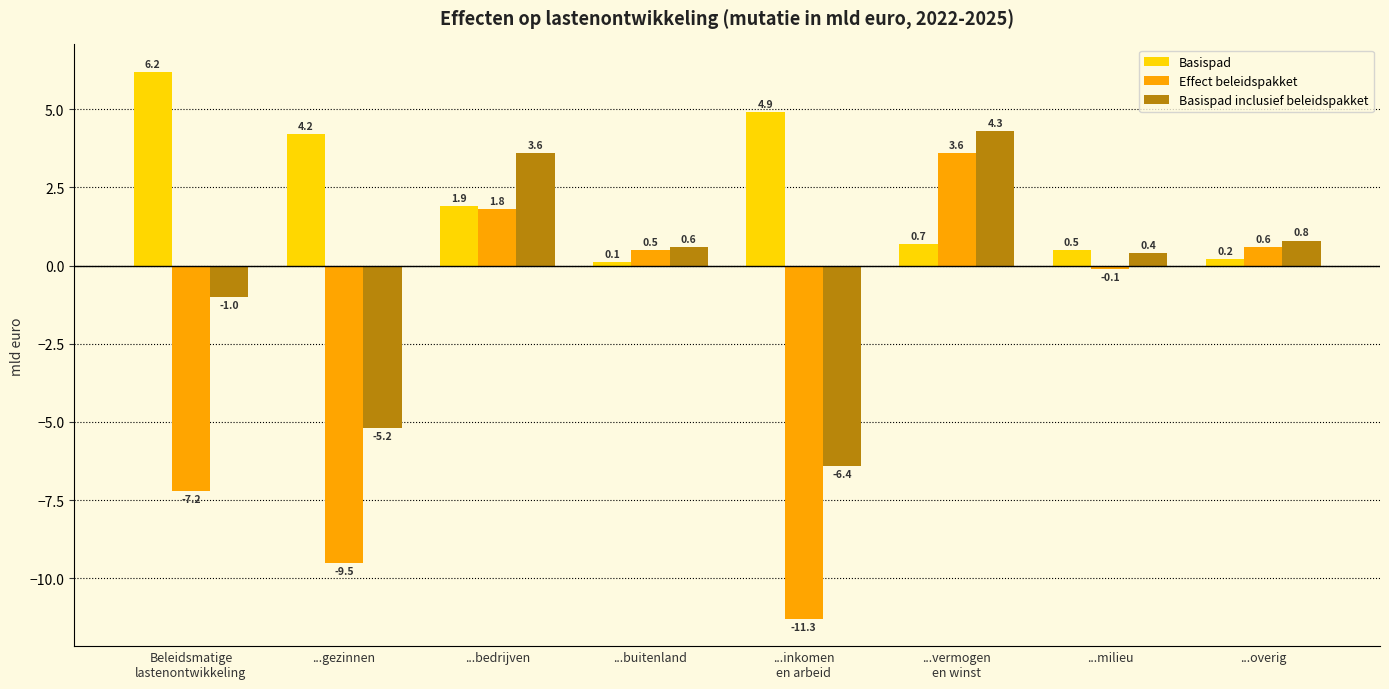

Which series has the largest range (max minus min)?

Effect beleidspakket